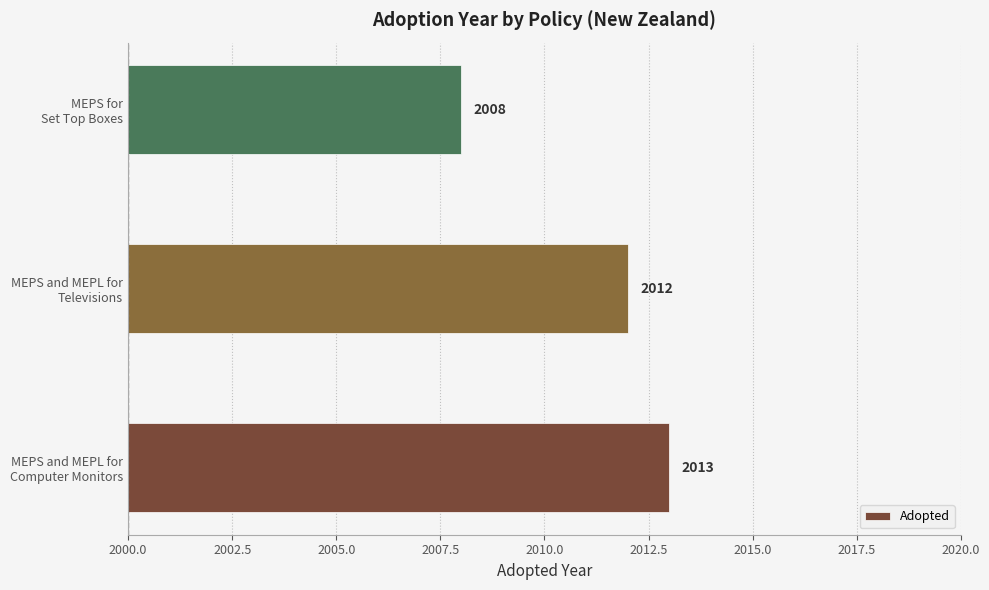

At which category does the chart reach its minimum across all series?

MEPS for
Set Top Boxes